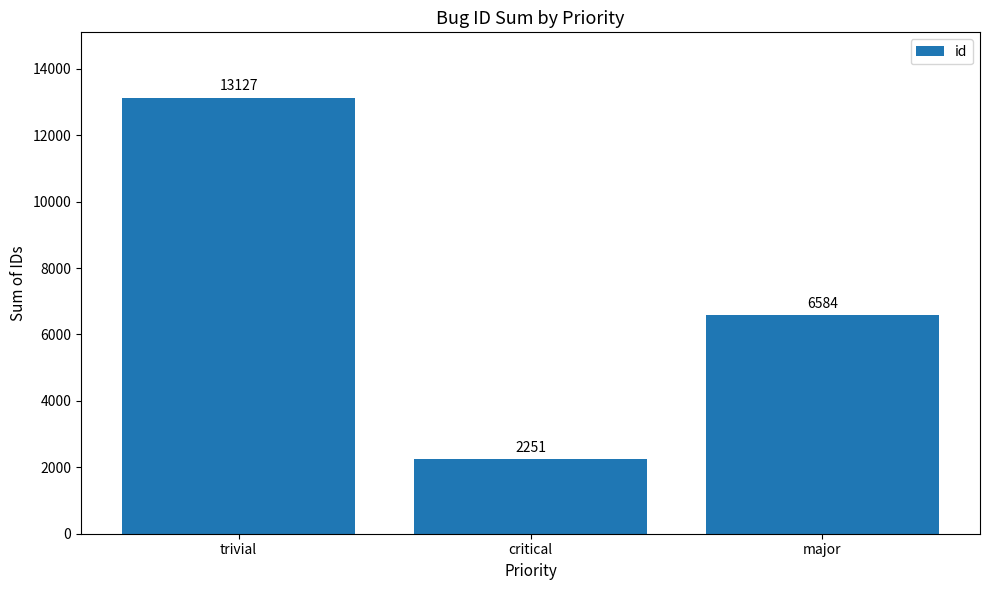

What is the change in value from trivial to major?

-6543